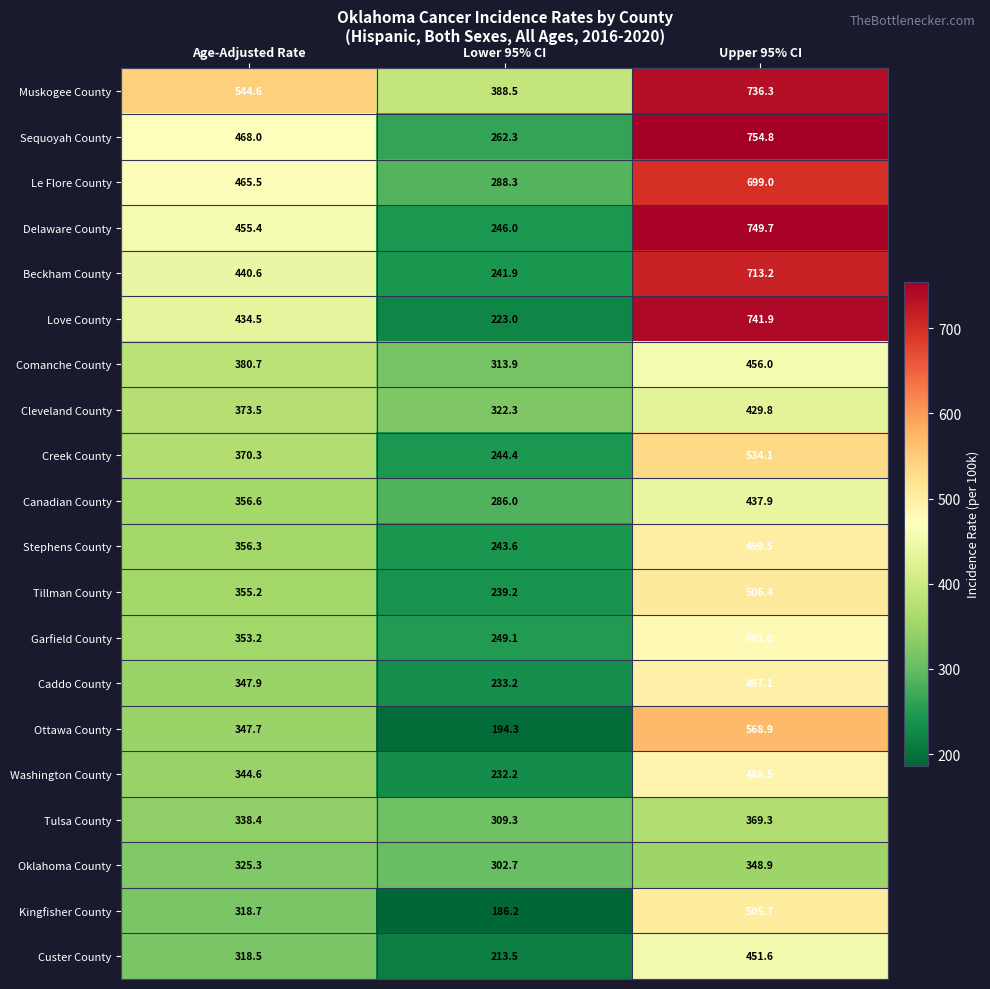

What is the approximate value of Garfield County at Upper 95% CI?

481.0